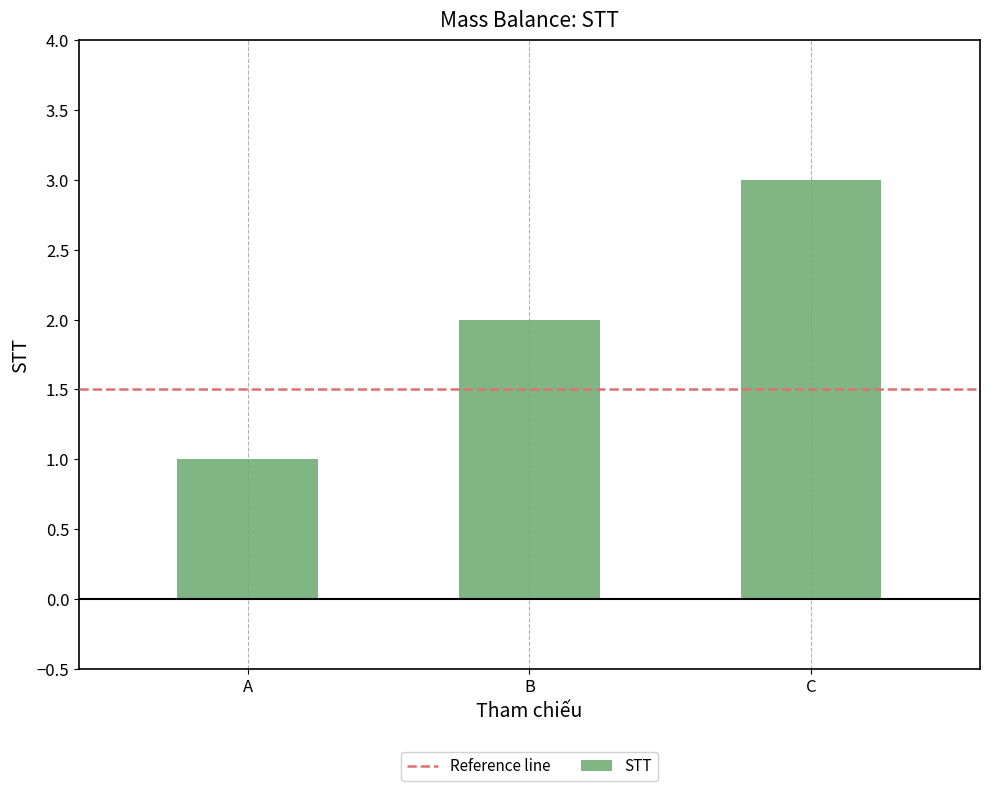

What is the ratio of the value at B to the value at A?

2.0